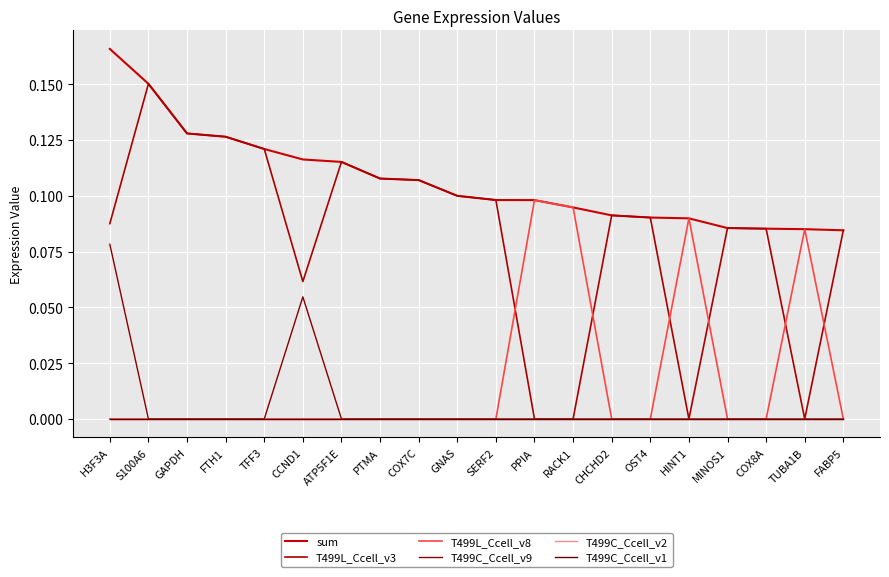

True or false: T499L_Ccell_v3 and T499C_Ccell_v9 cross at least once.

False